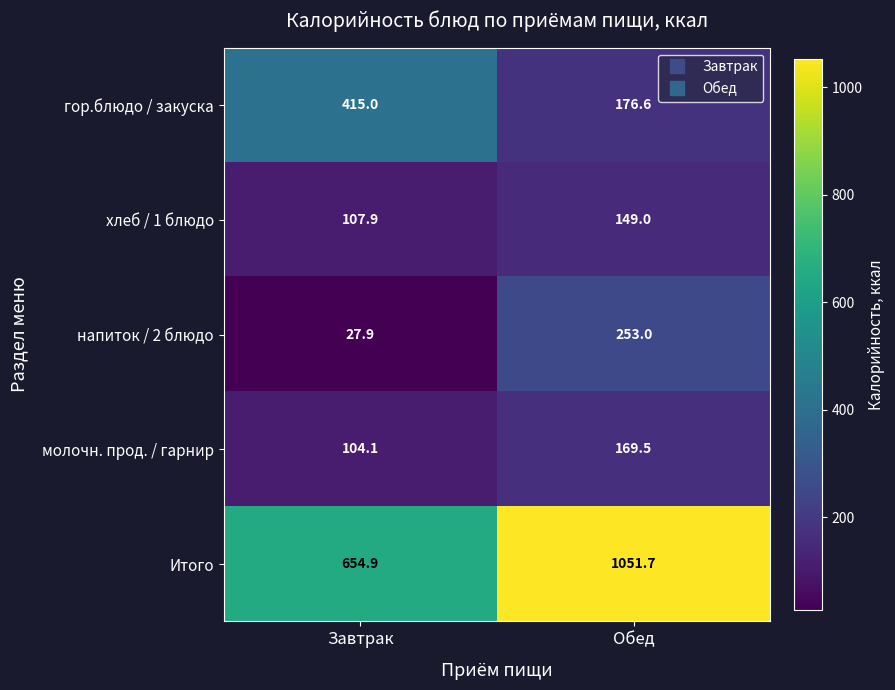

What is the minimum value shown in the chart?

27.9